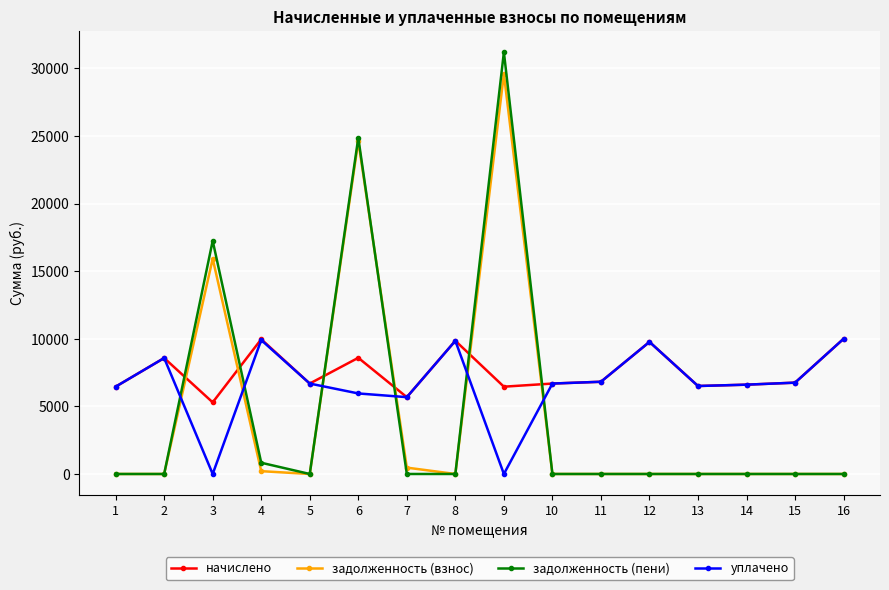

Is it true that задолженность (пени) equals 16893.5 at 7?

False